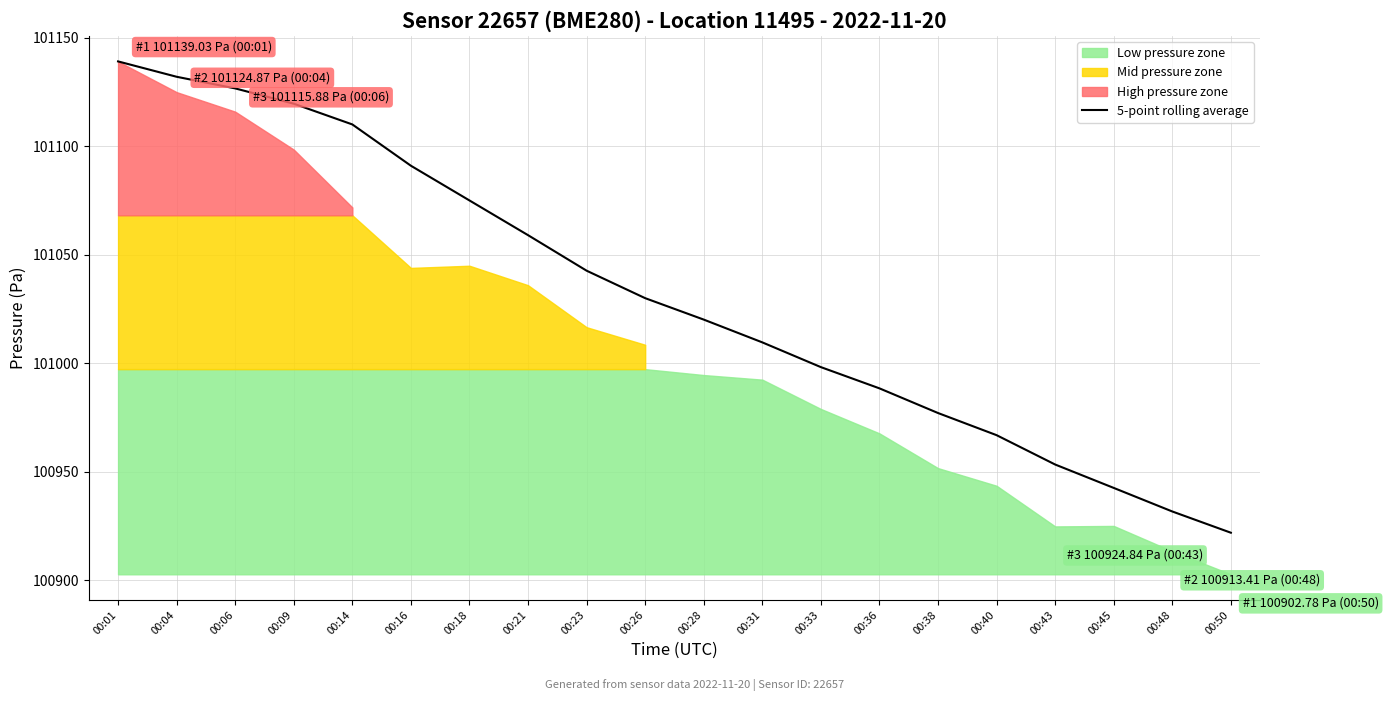

Which category has the highest value in the 5-point rolling average series?

00:01